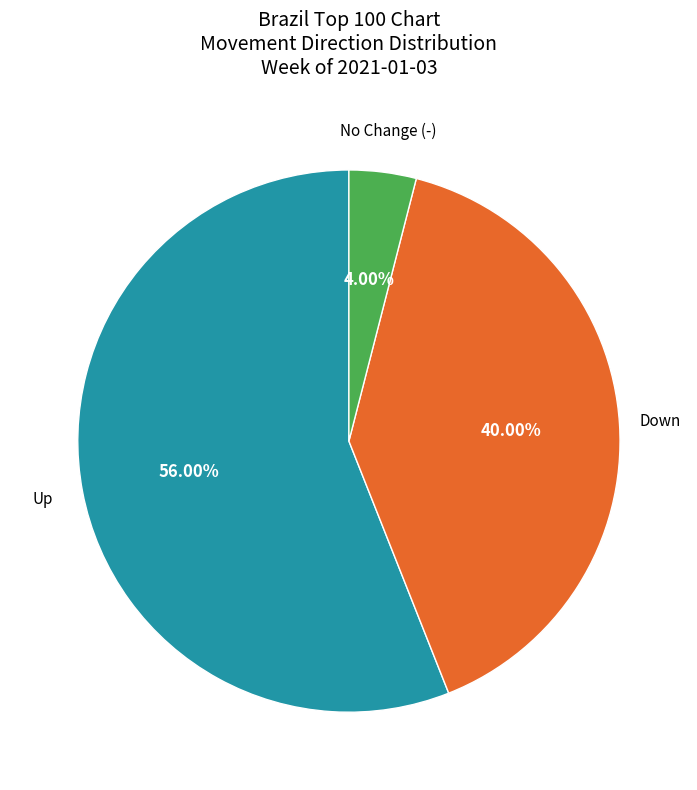

Does any single category account for the majority?

Yes